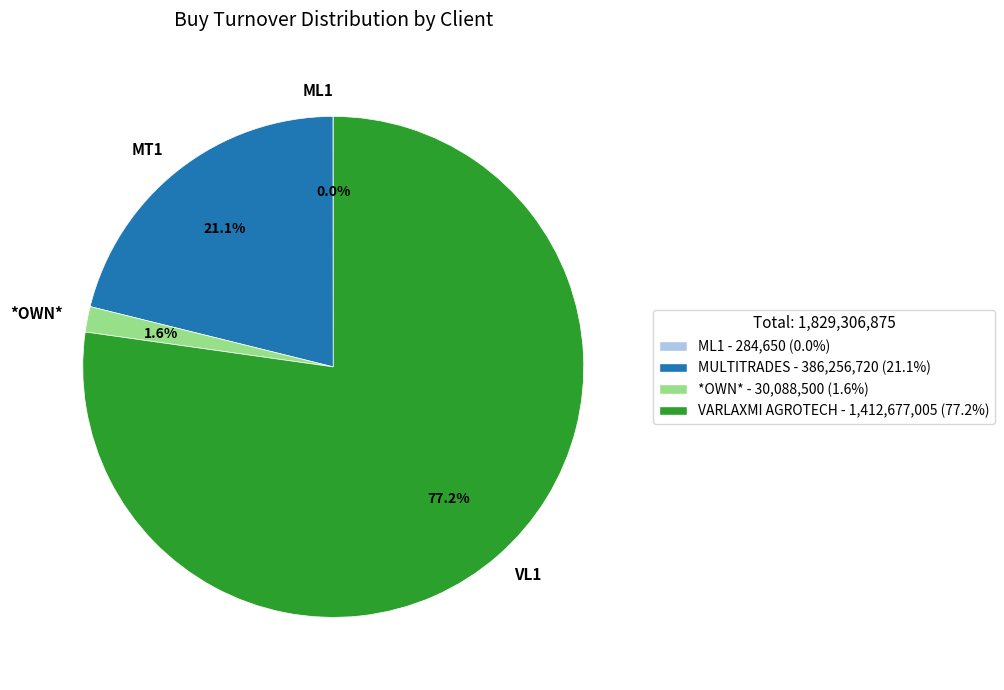

What percentage is the VL1 slice, to the nearest percent?

77%